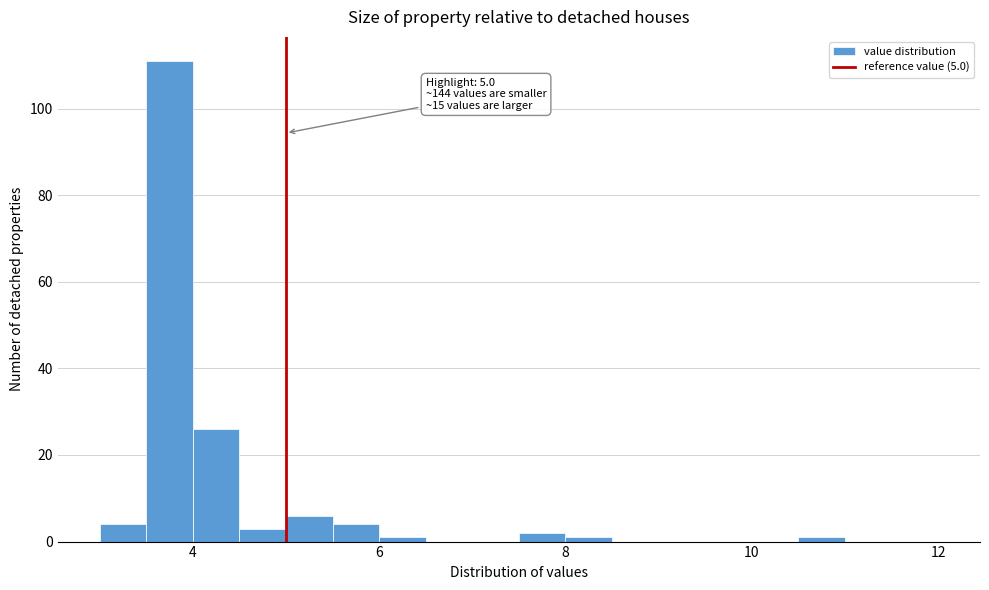

Read against the x-axis, roughly where is the centre of the tallest bar?

3.8